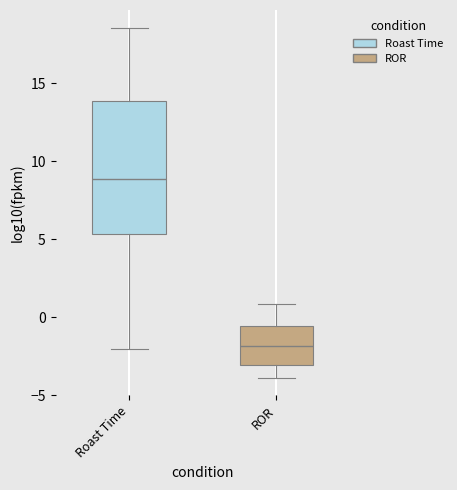

Reading left to right, read every box against the y-axis: the position of its median line, the range the box covers, and the ends of its whiskers. The values are not printed on the chart, so give them approximately, as read against the axis.

Roast Time: median 9.0, box 5.5 to 14.0, whiskers -2.0 to 18.5
ROR: median -2.0, box -3.0 to -0.5, whiskers -4.0 to 1.0